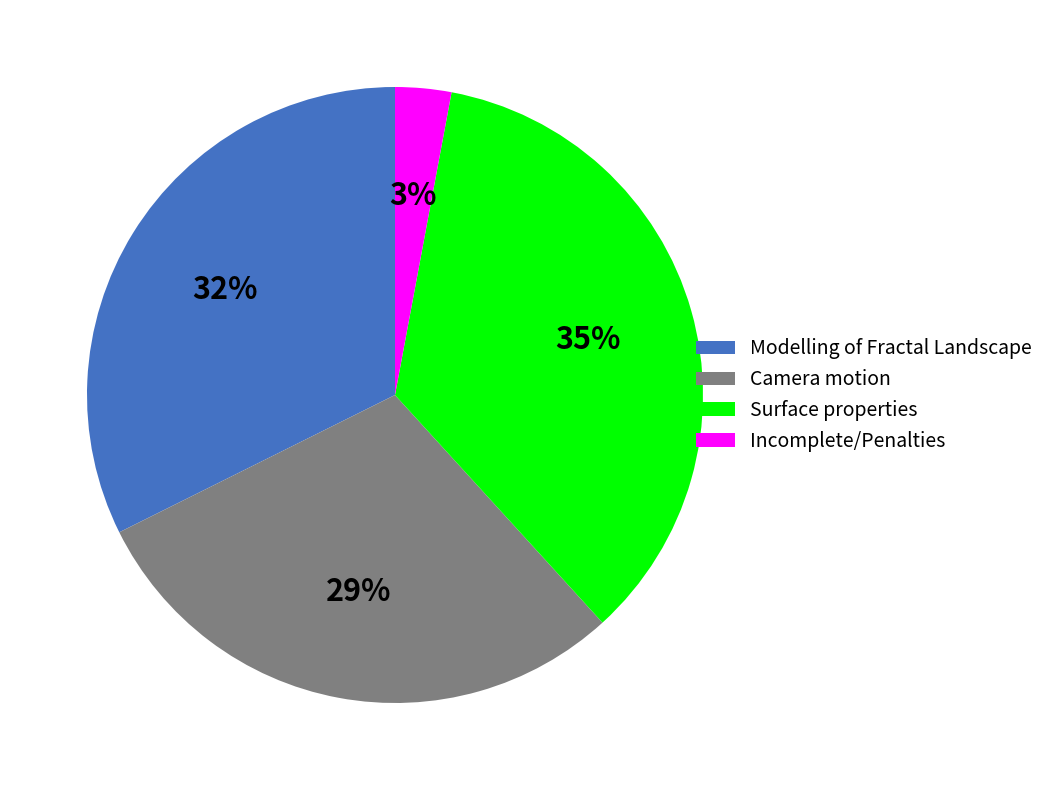

Which category has the smallest portion of the pie?

Incomplete/Penalties